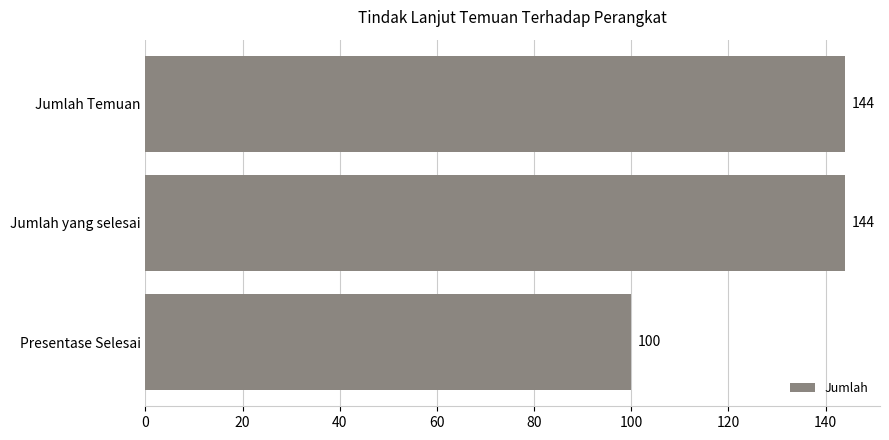

Is it true that the value at Presentase Selesai is 23?

False